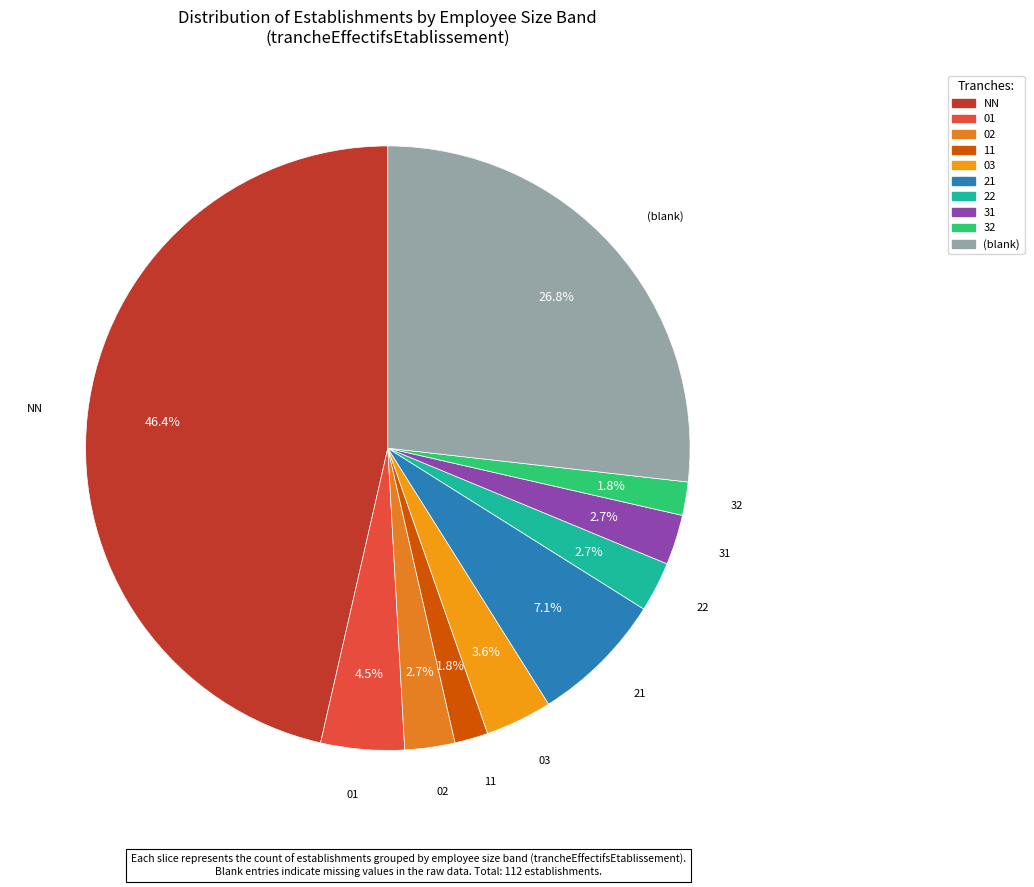

Which has a higher value, 22 or NN?

NN